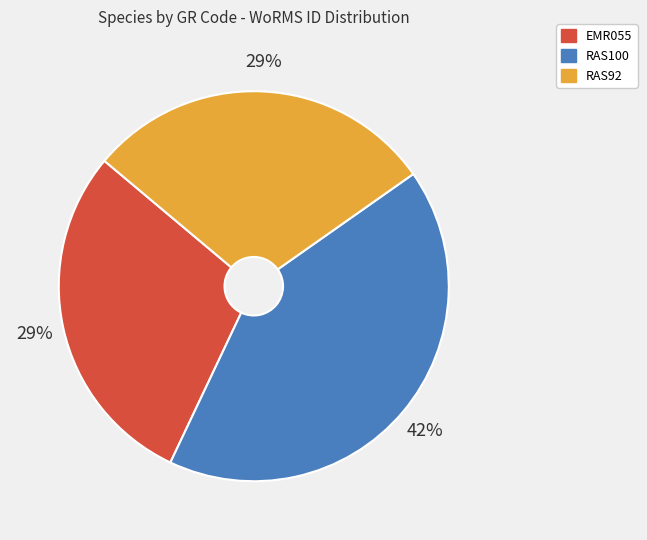

How many slices are in this pie chart?

3